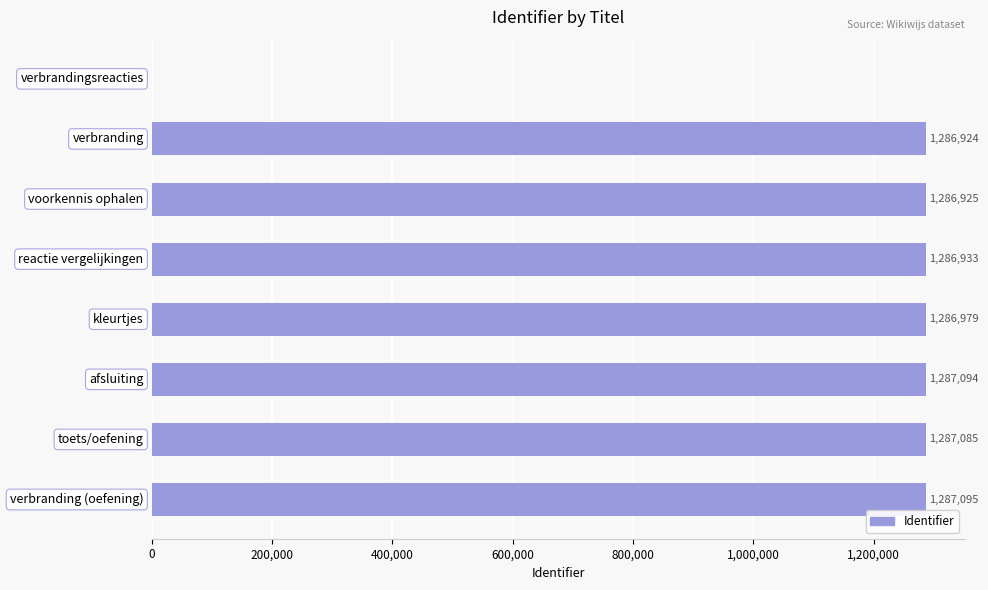

What is the maximum value shown in the chart?

1287095